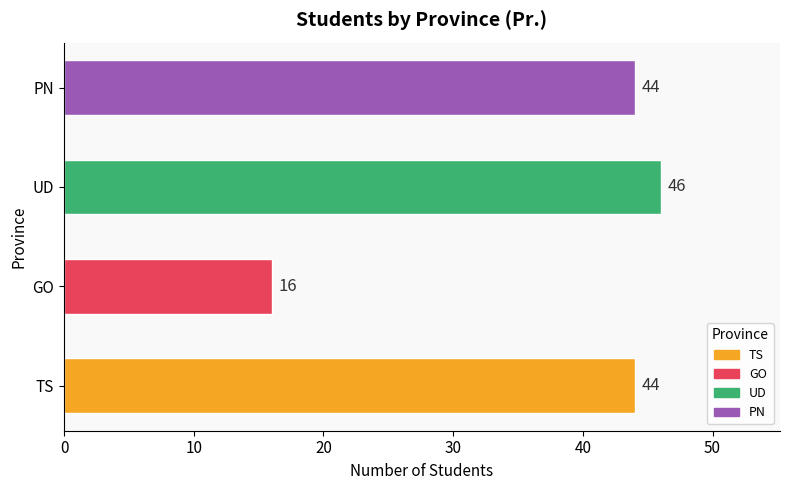

What is the ratio of the value at UD to the value at TS?

1.0